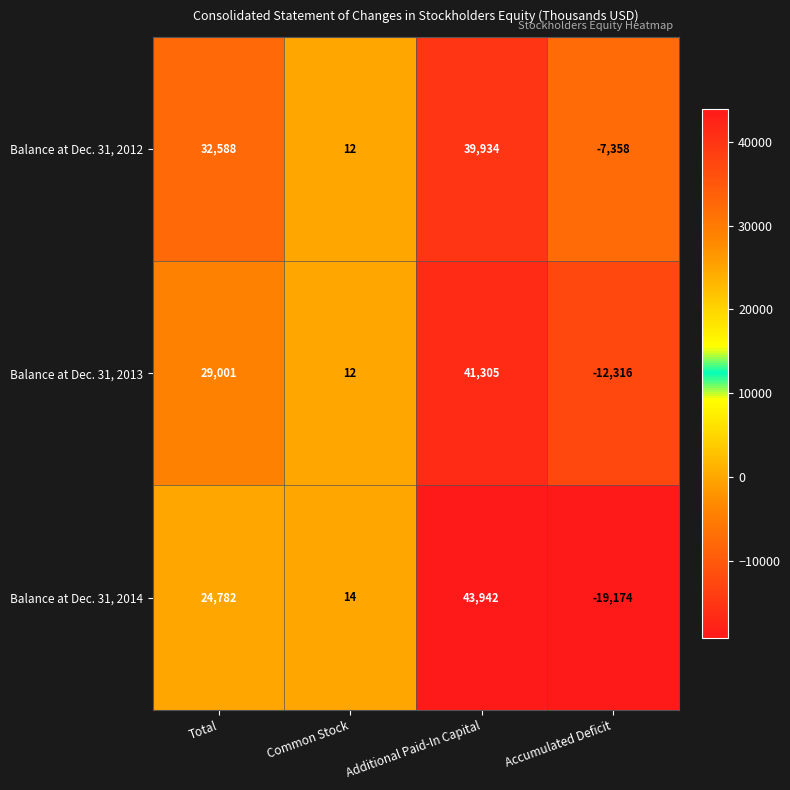

How many series are shown in this chart?

3